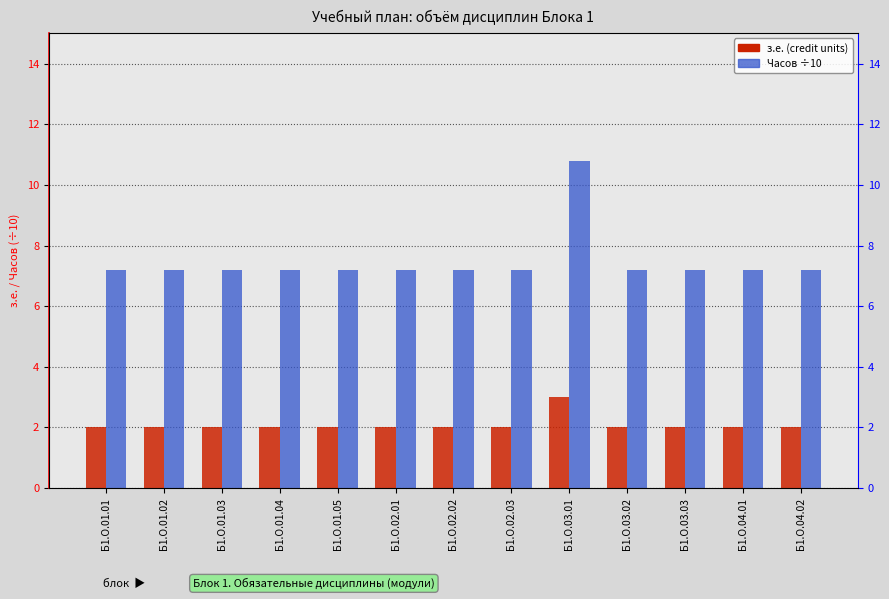

What is the sum of all з.е. (credit units) values?

27.0